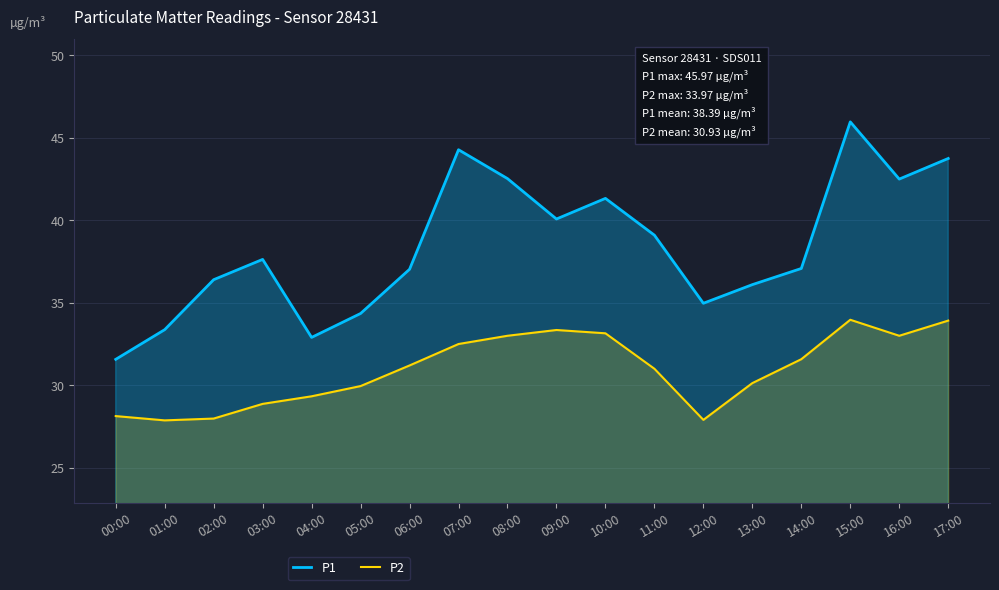

What is the minimum value shown in the chart?

27.9